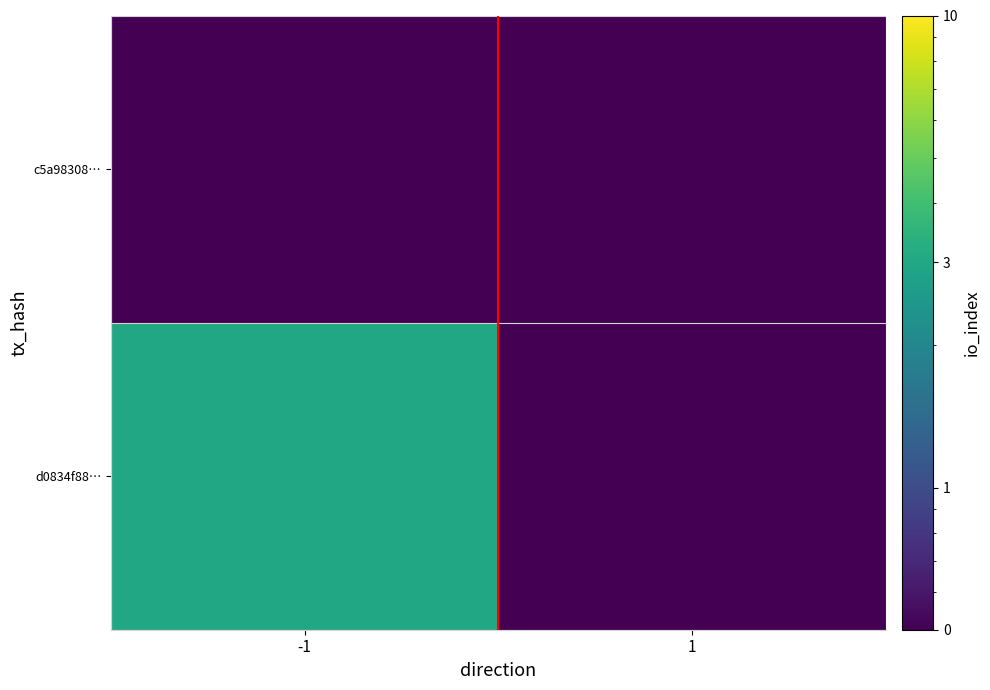

List the series in order of their overall mean, highest first.

d0834f88…, c5a98308…